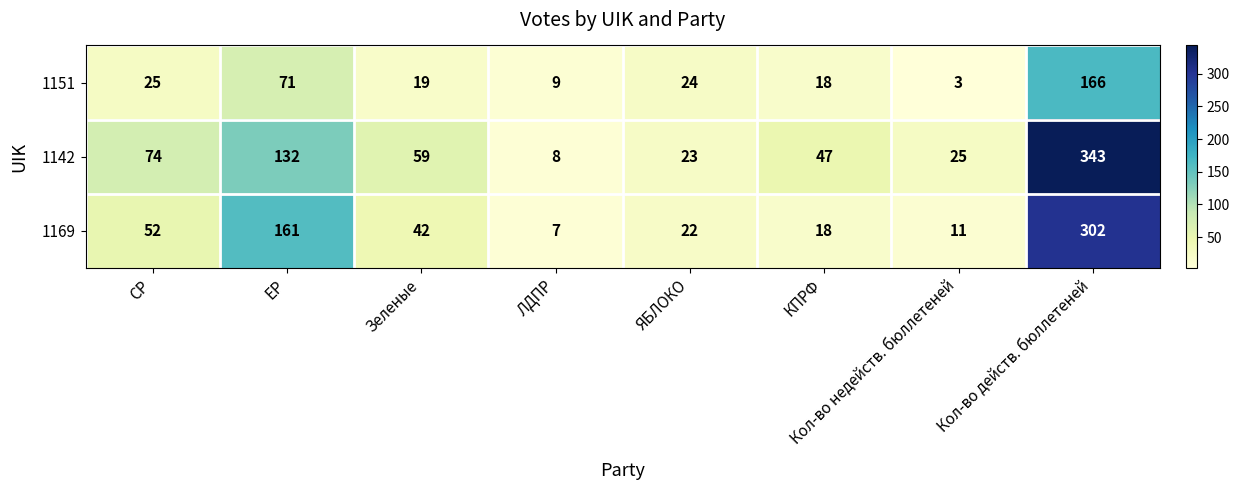

Where is 1151 nearest to the value 84?

ЕР